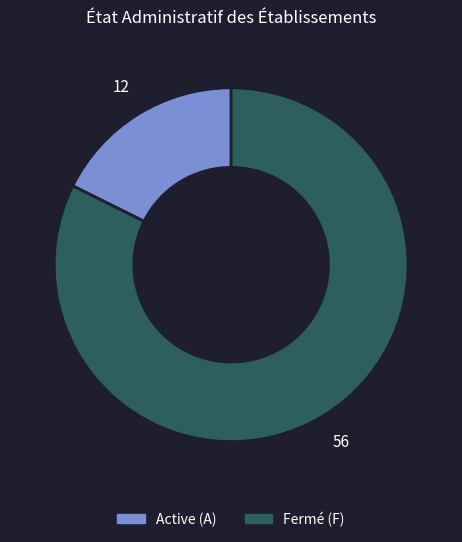

Does any single category account for the majority?

Yes